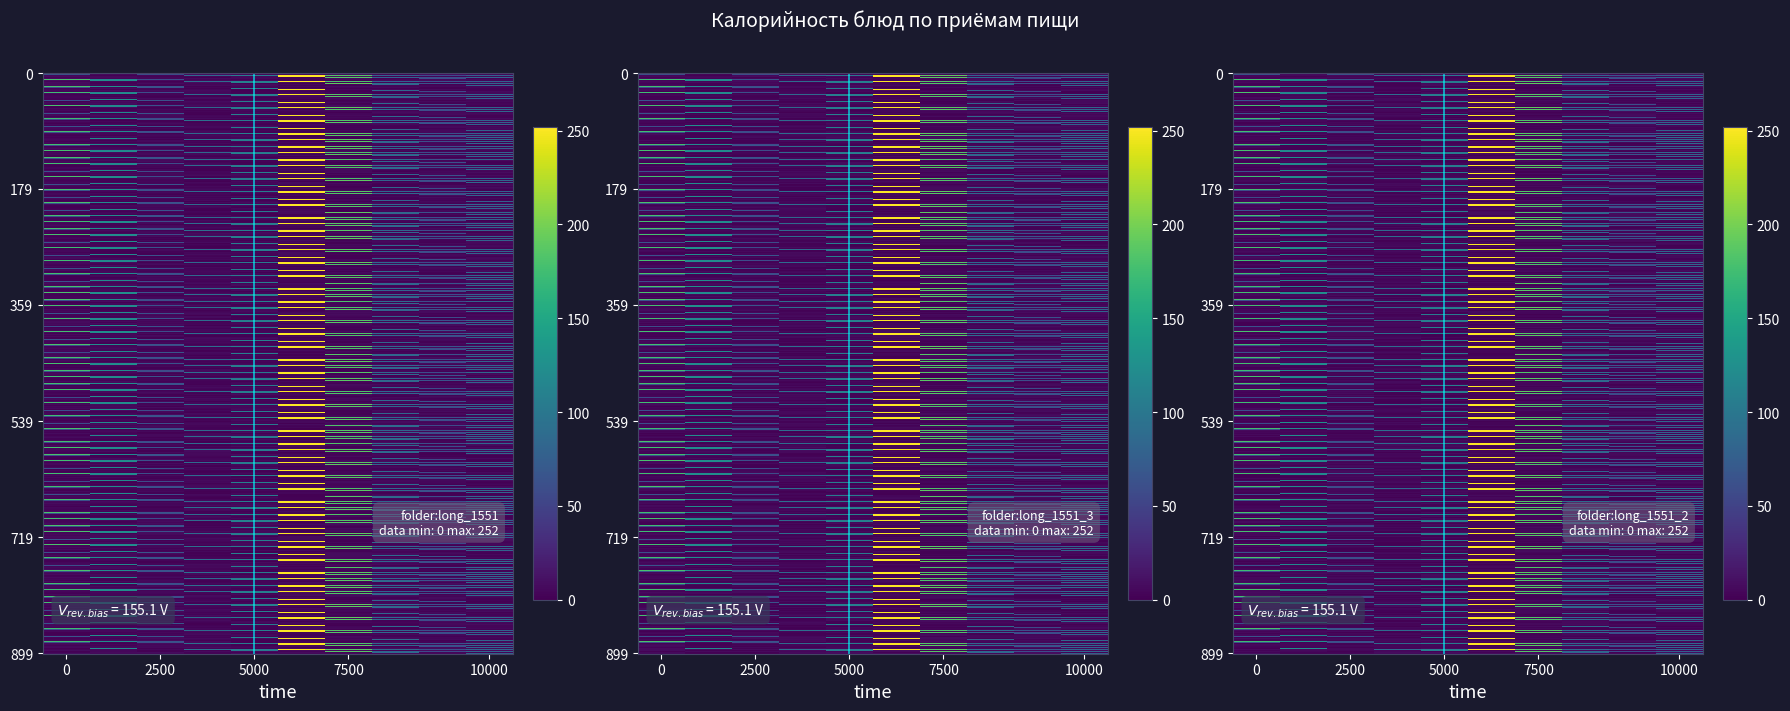

Which series has the largest range (max minus min)?

Салат Удмуртский